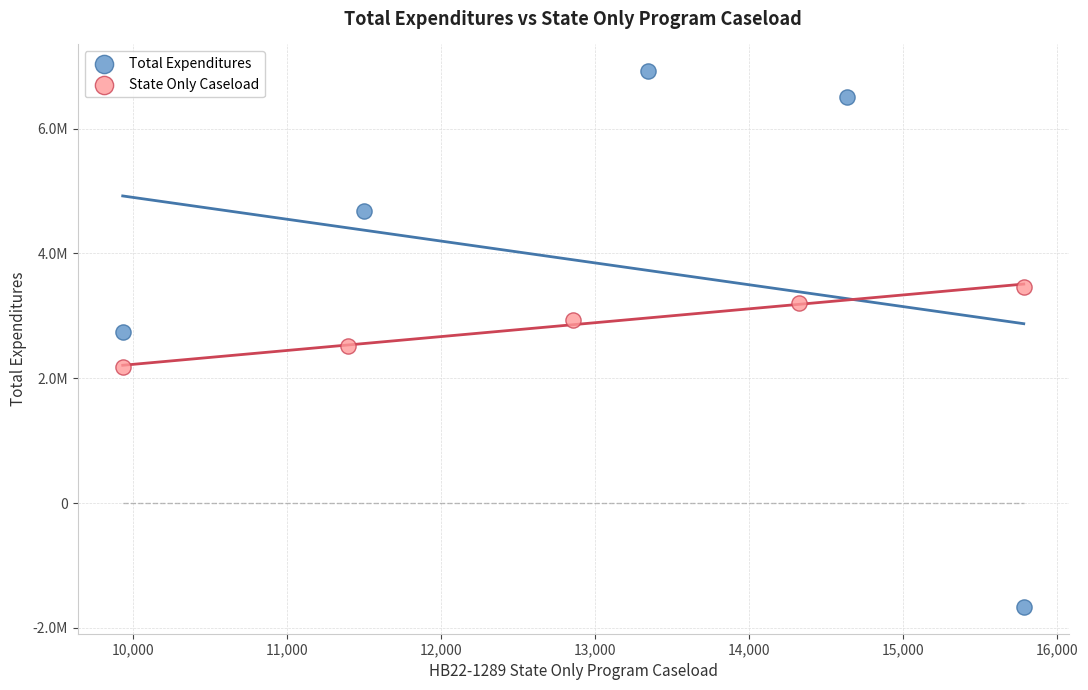

Which series reaches the maximum Y coordinate?

Total Expenditures